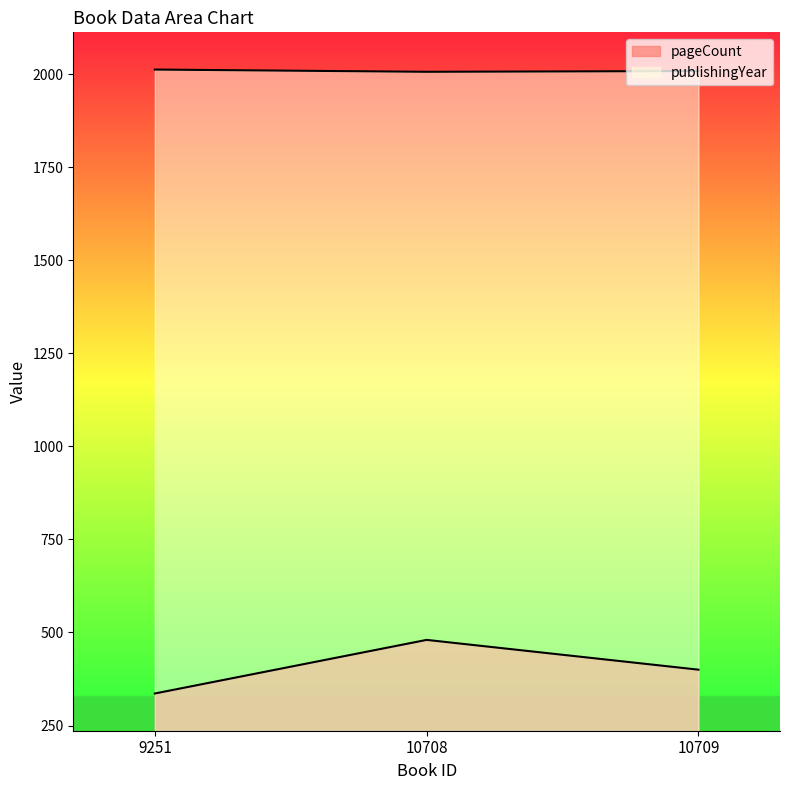

At which category is the sum across all series the highest?

10708